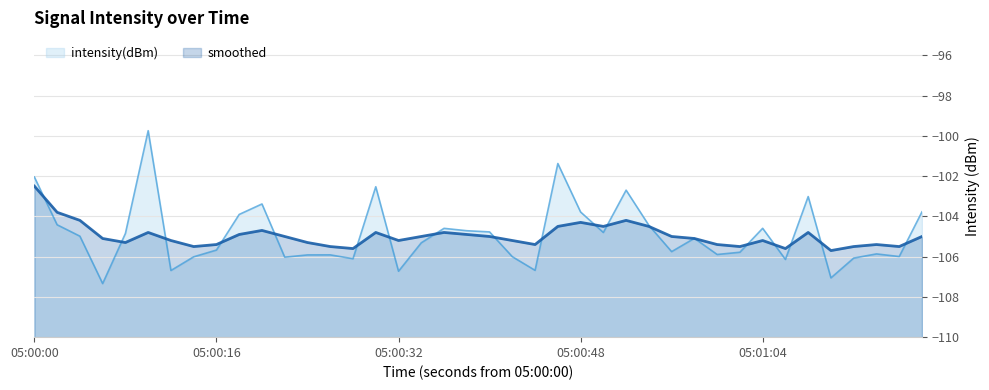

What is the highest value of the smoothed series?

-102.5